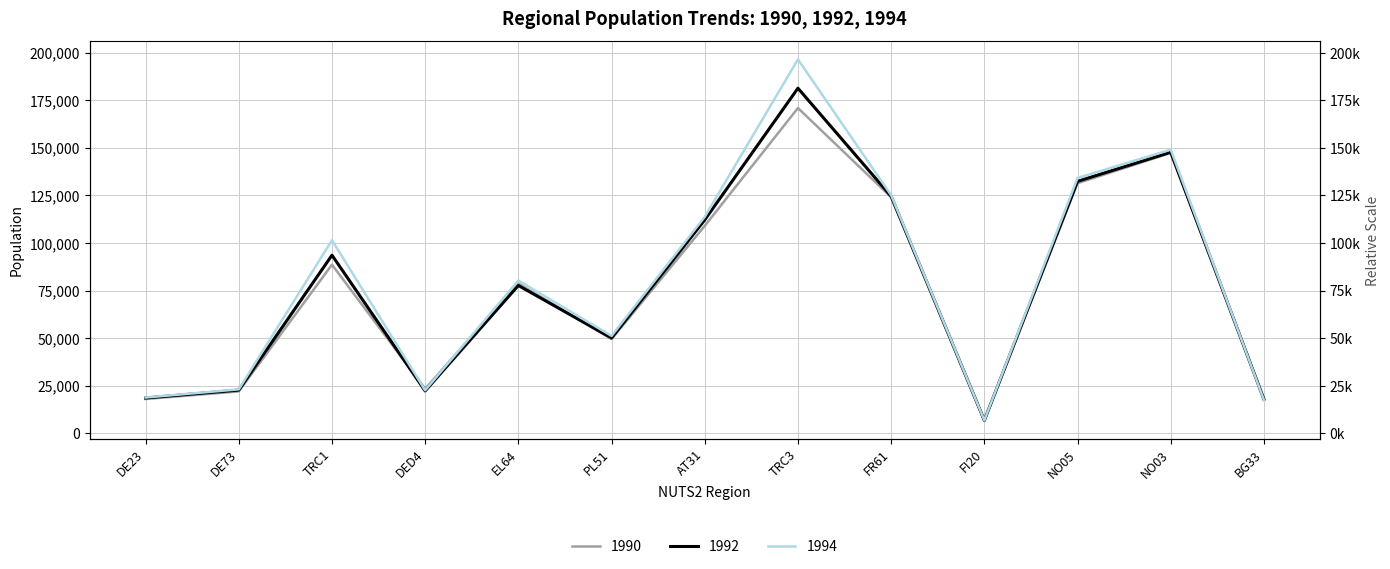

How many values in the 1992 series are below 77674?

6